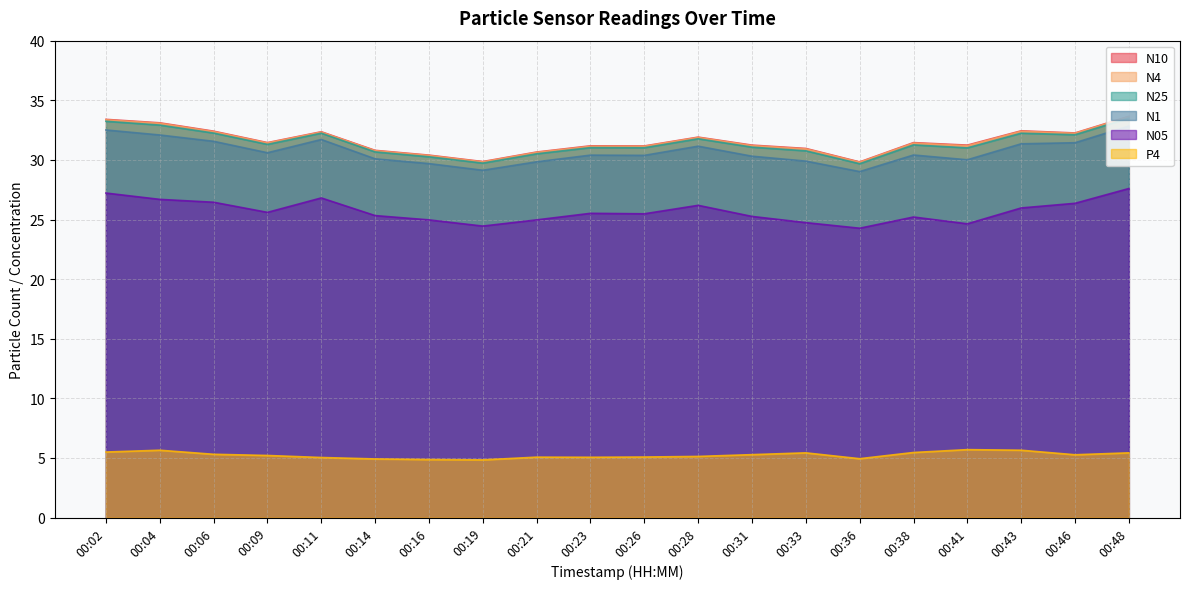

Is it true that P4 equals 4.9 at 00:16?

True